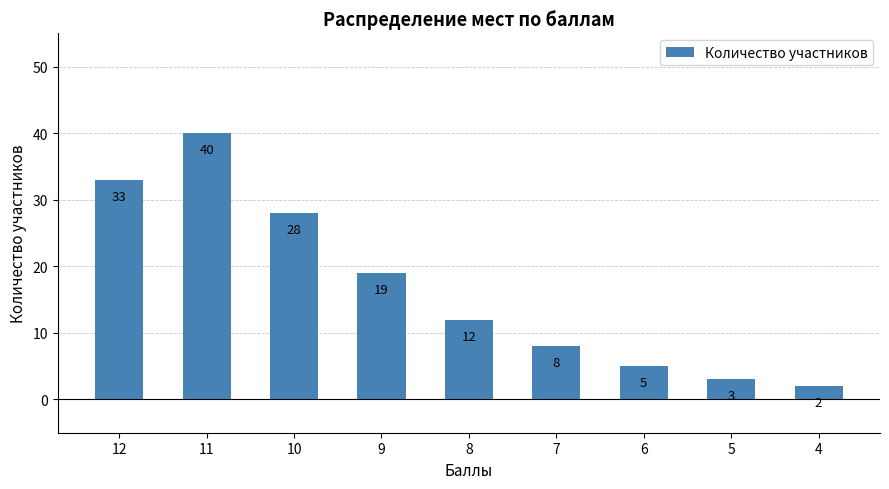

How many categories are shown in the chart?

9